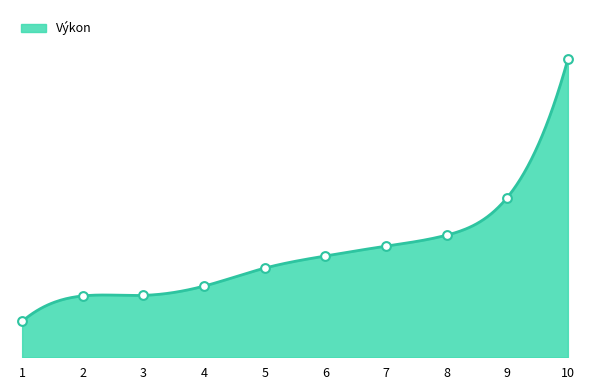

Which has a higher value, 1 or 8?

8